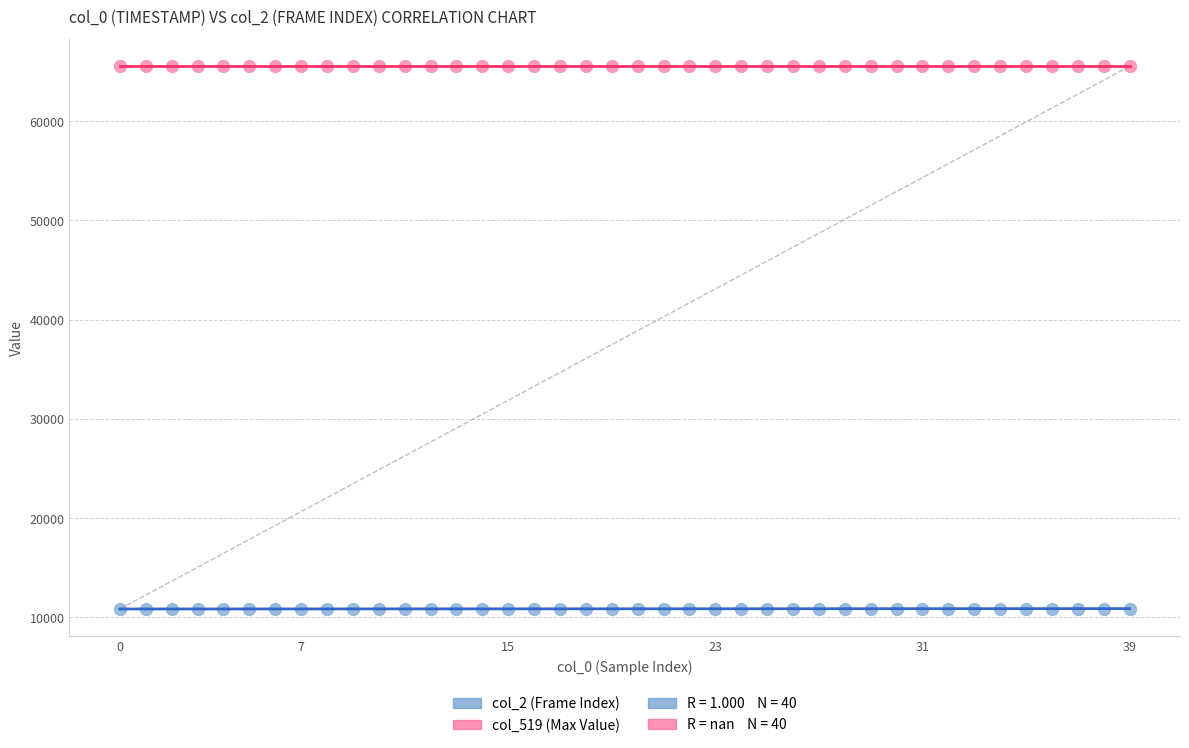

Which series contains the lowest Y value?

col_2 (Frame Index)